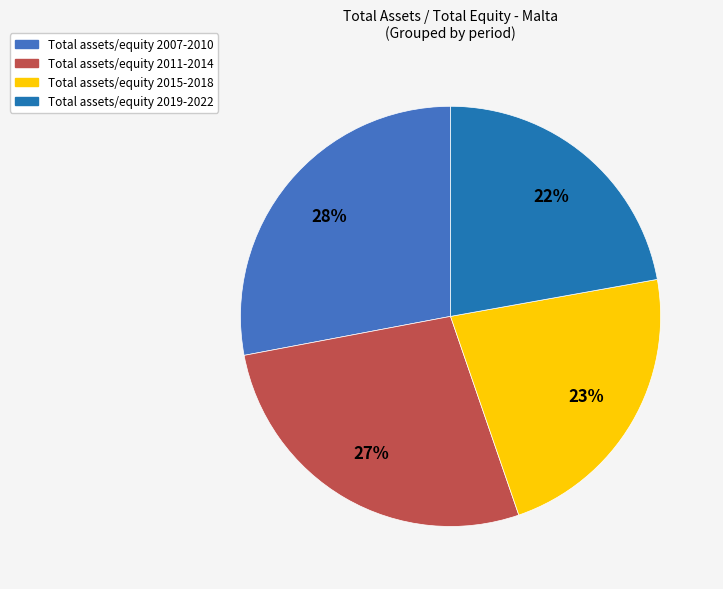

Does any single category account for the majority?

No